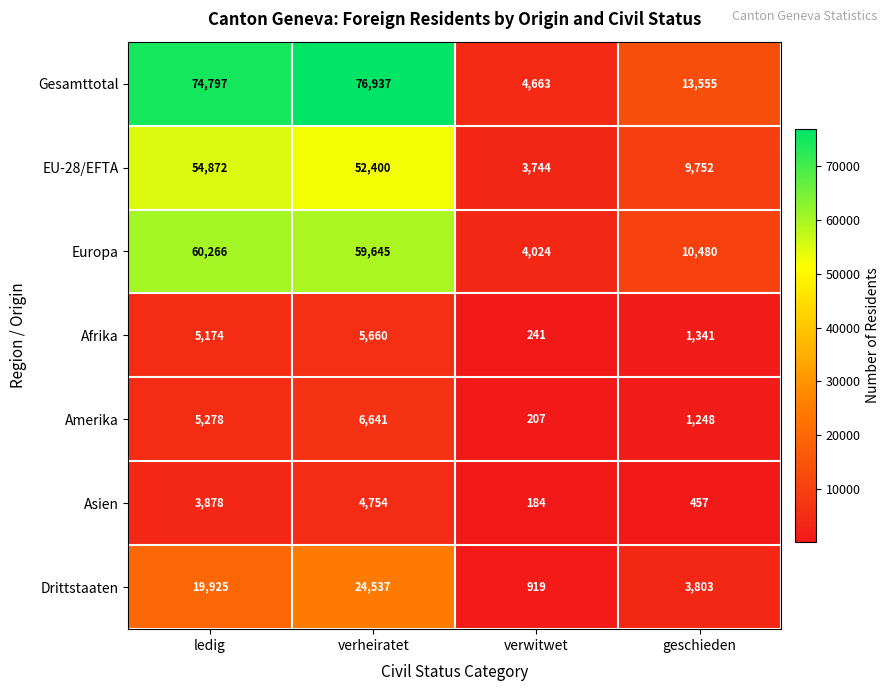

At which label does Asien reach its peak?

verheiratet